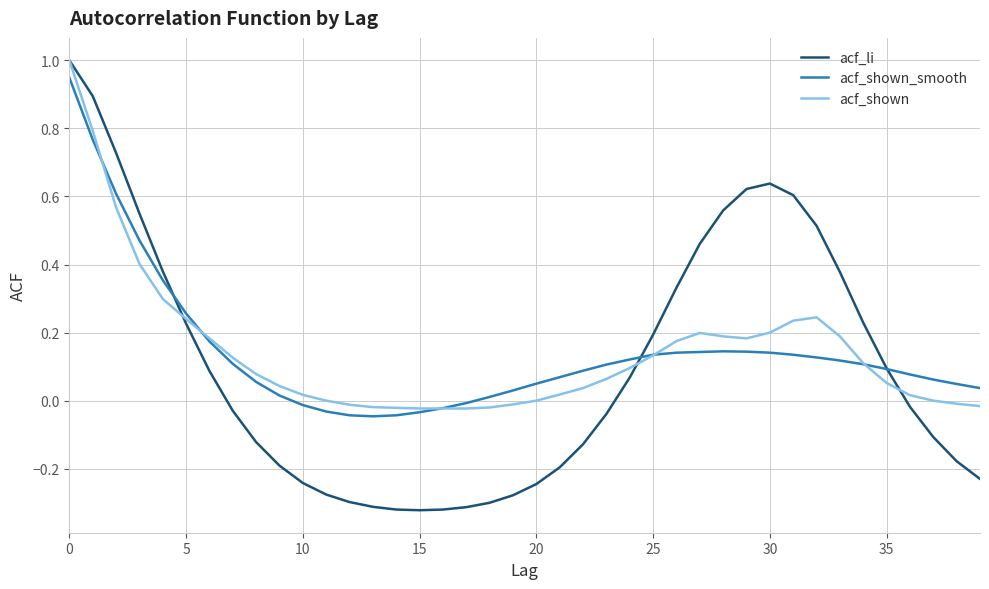

What is the maximum value for acf_shown?

1.0